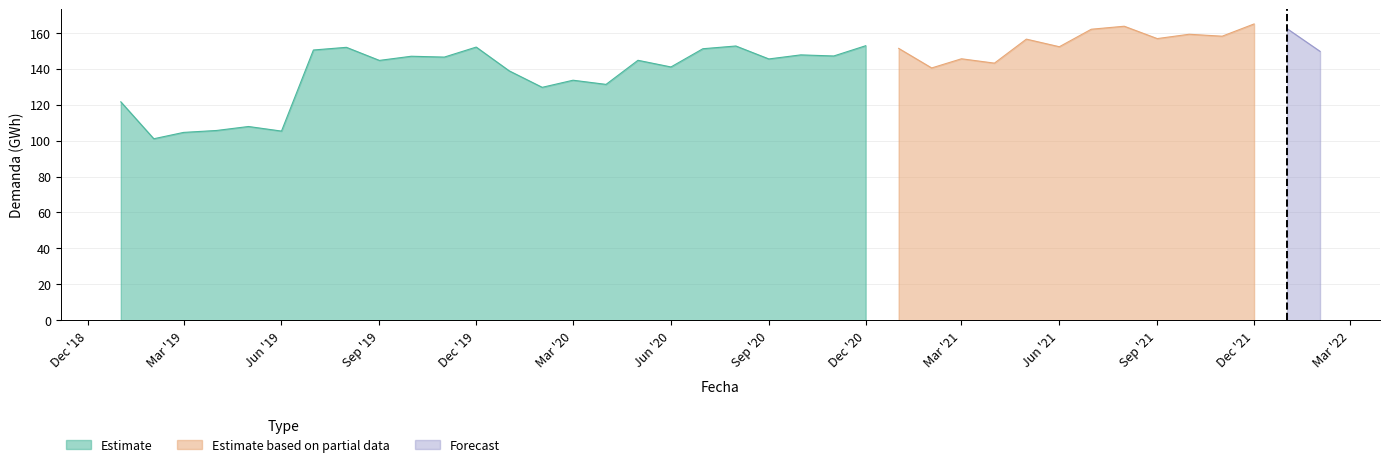

What is the highest value of the Estimate series?

152.7